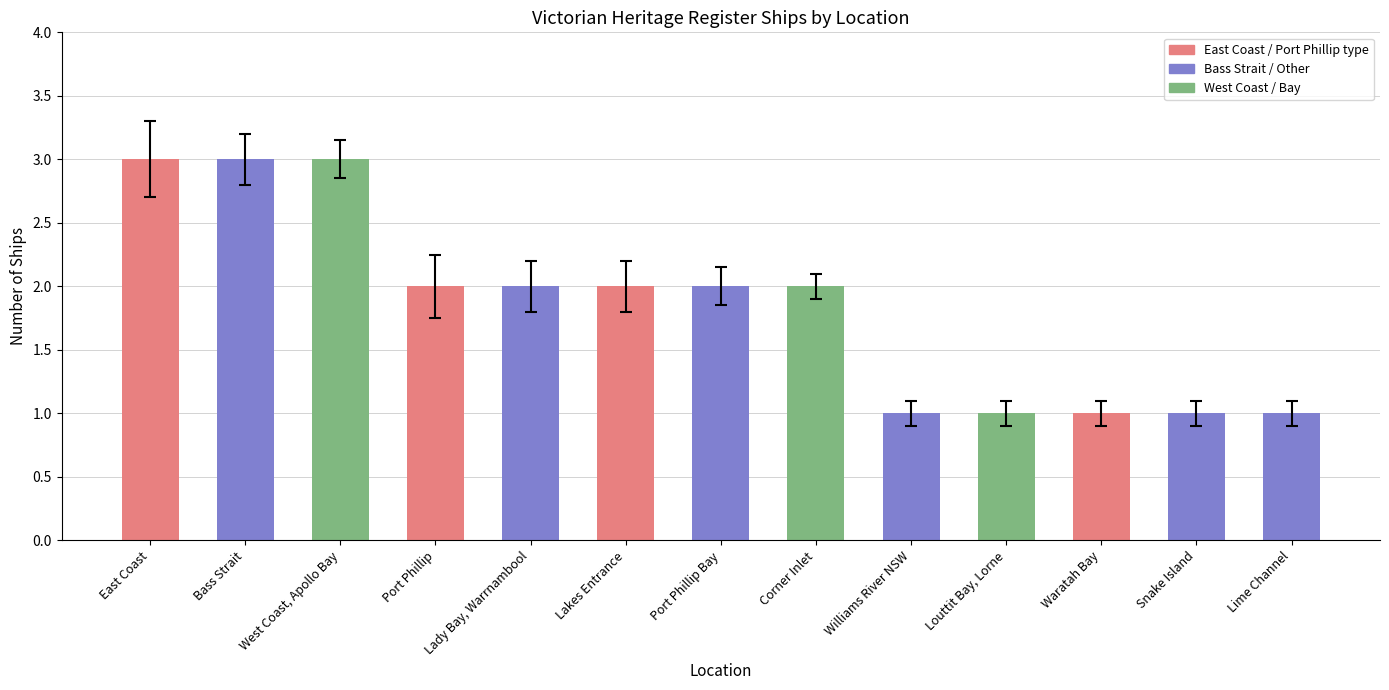

What is the minimum value shown in the chart?

1